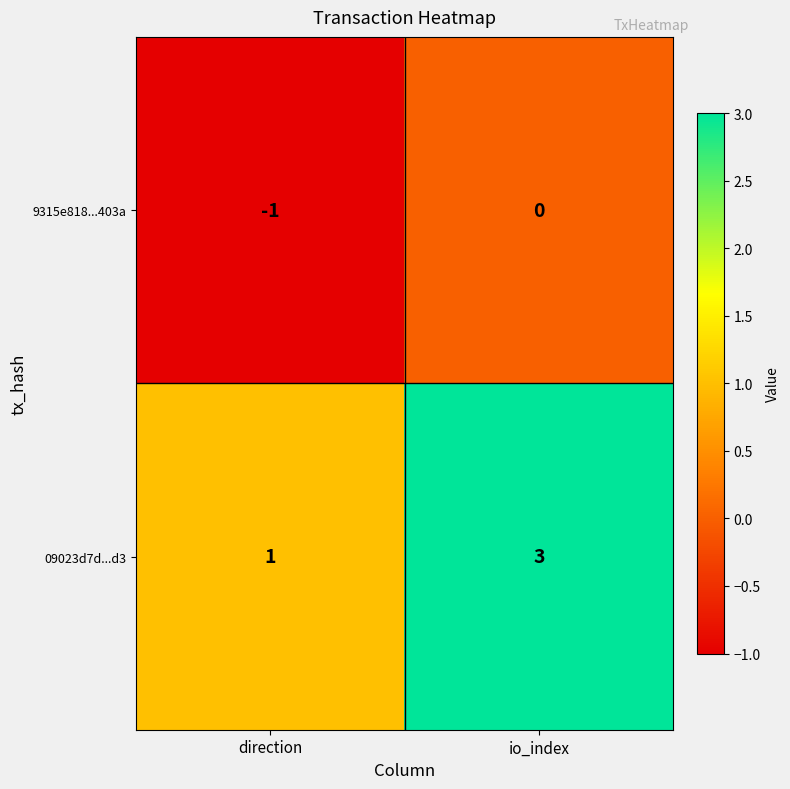

True or false: 09023d7d...d3 has a value of 1 at direction.

True